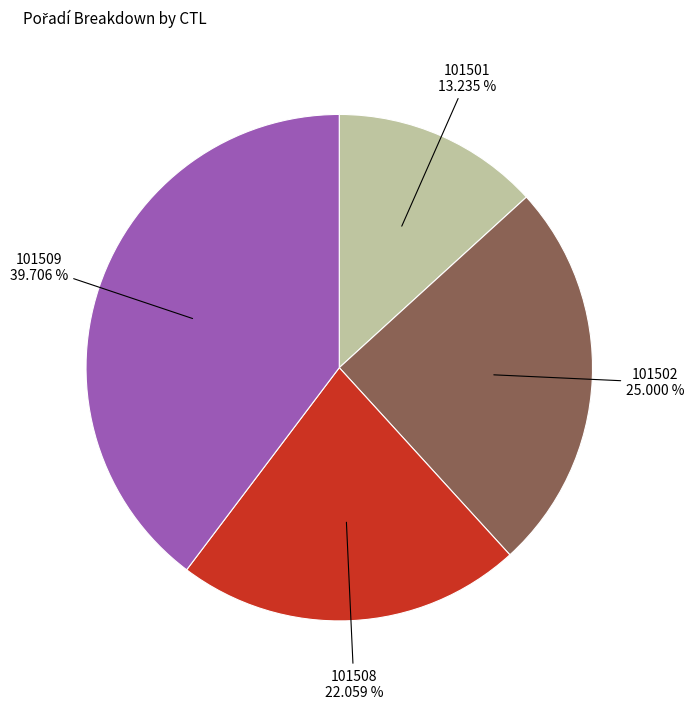

Does any single category account for the majority?

No